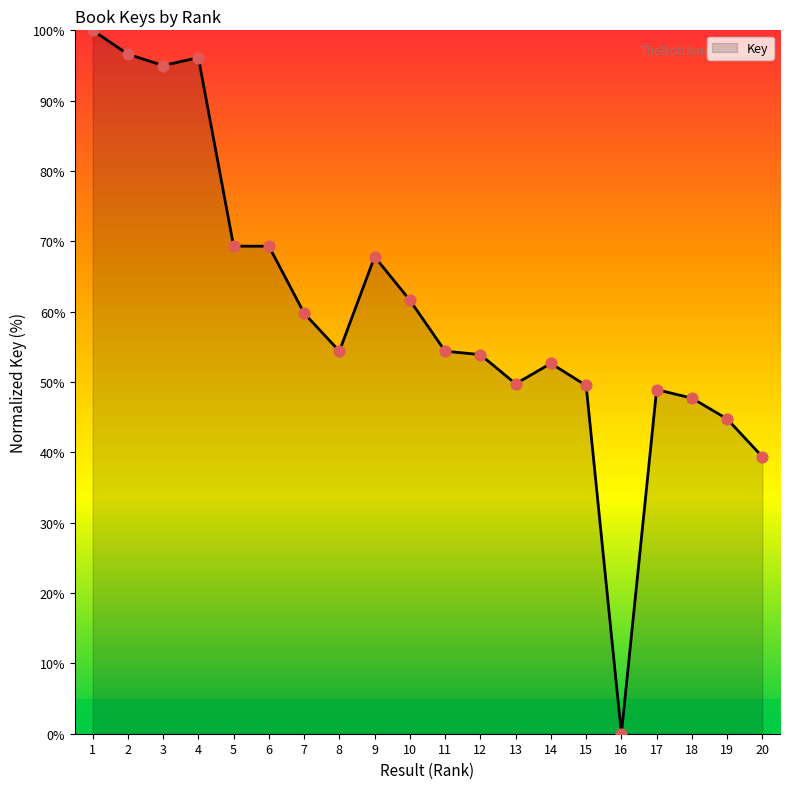

Between 15 and 16, which is larger?

15